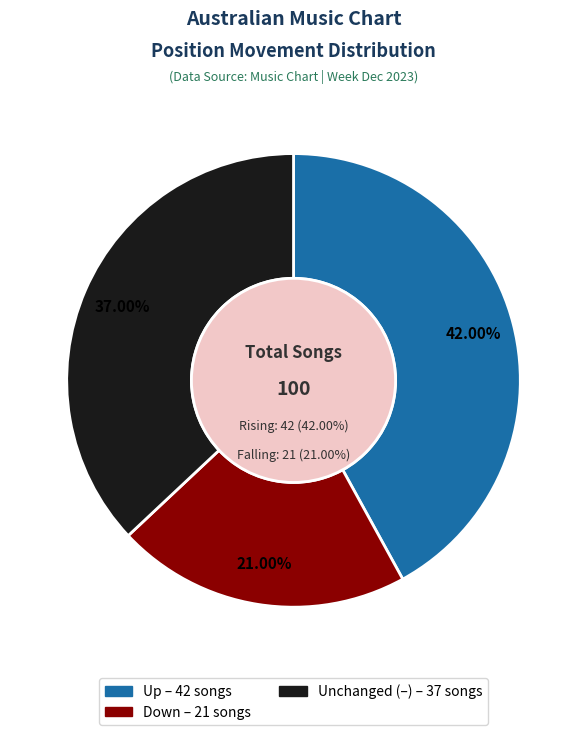

To the nearest percent, what is the average slice percentage?

33%